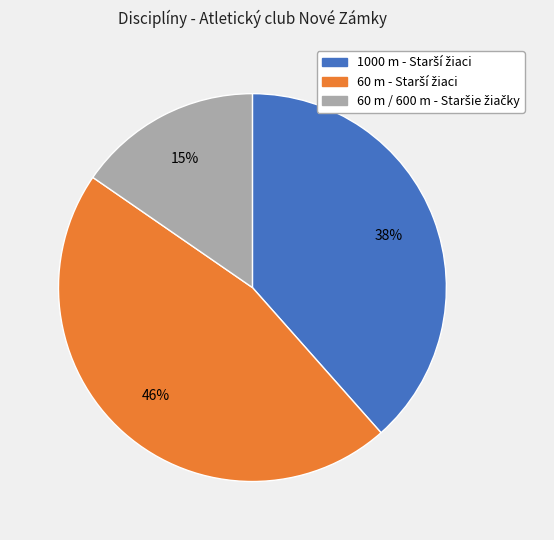

To the nearest percent, what is the difference between the largest and smallest slice percentages?

31%